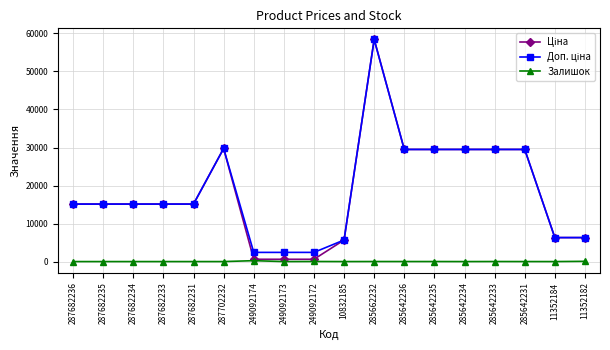

The Залишок series shows 0.0 at 249092173. True or false?

True